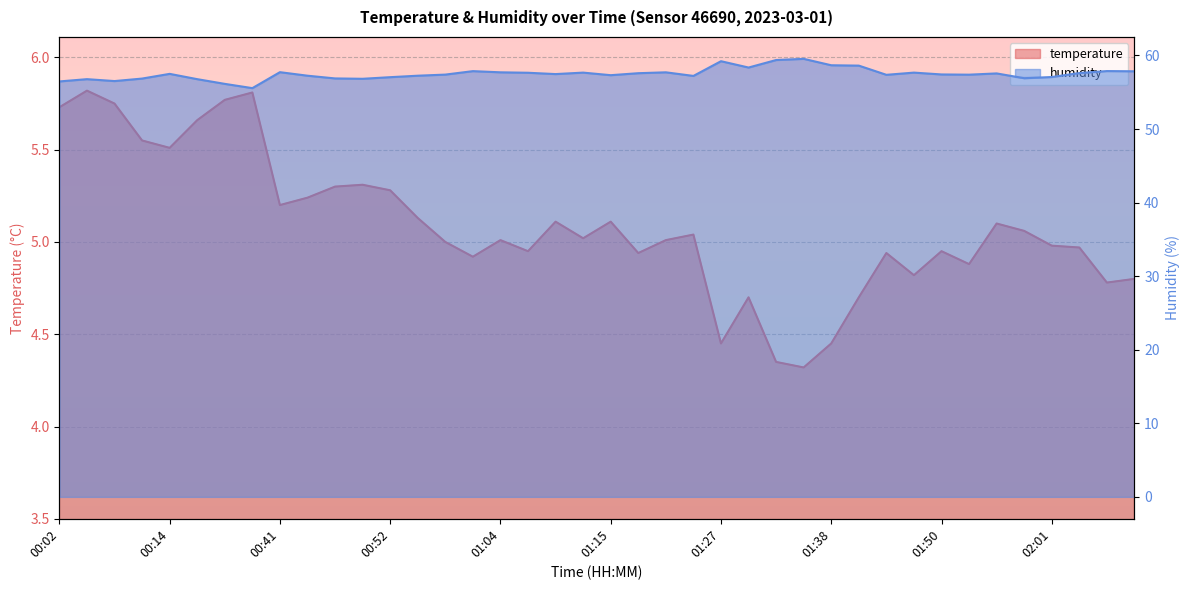

The humidity series shows 58.6 at 01:41. True or false?

True